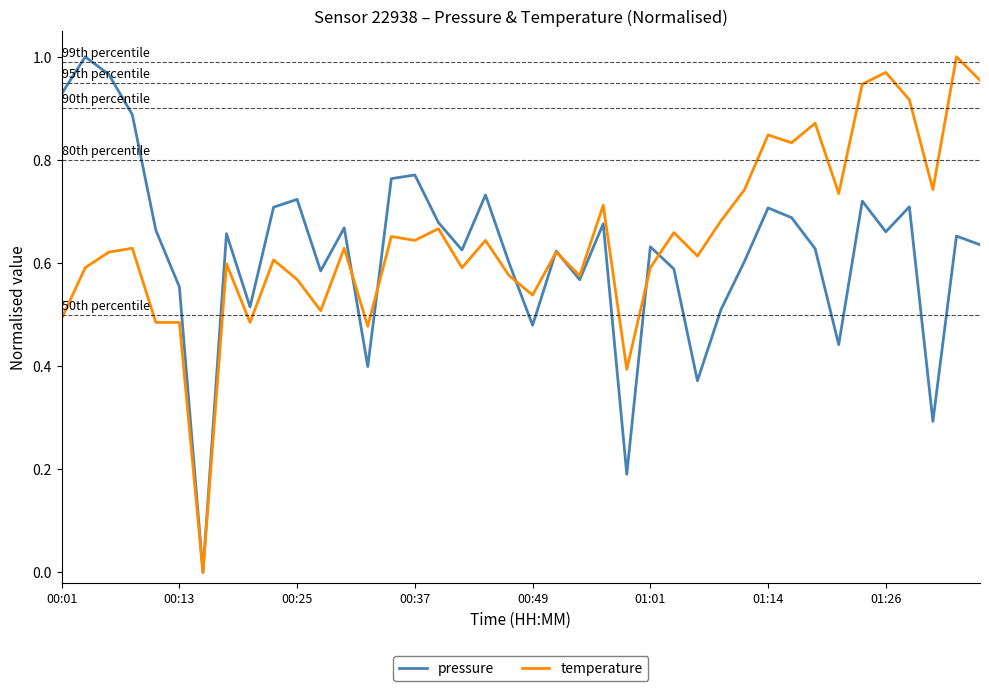

True or false: pressure and temperature intersect in this chart.

True